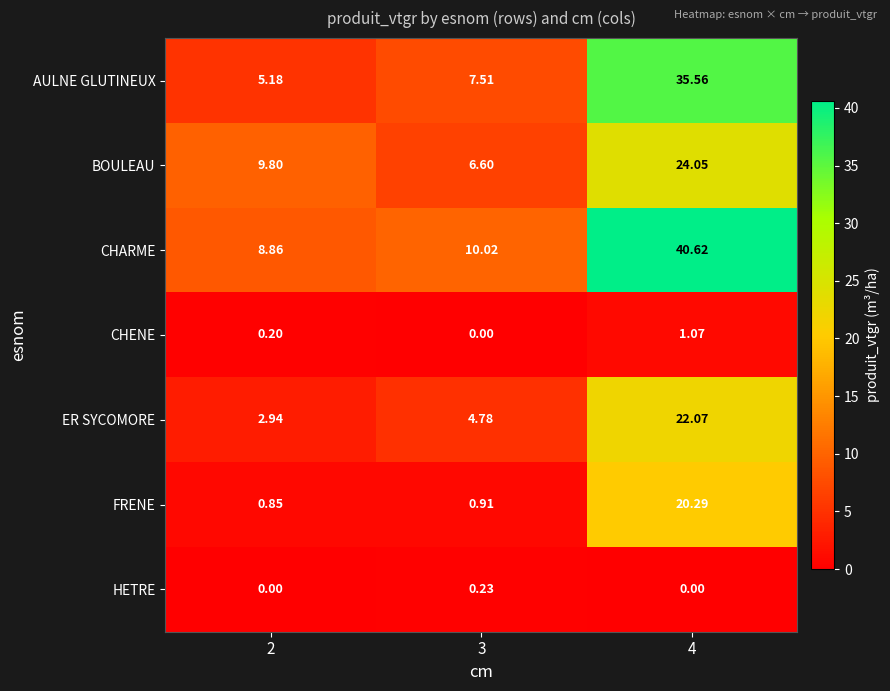

Which series has the largest total across all categories?

CHARME